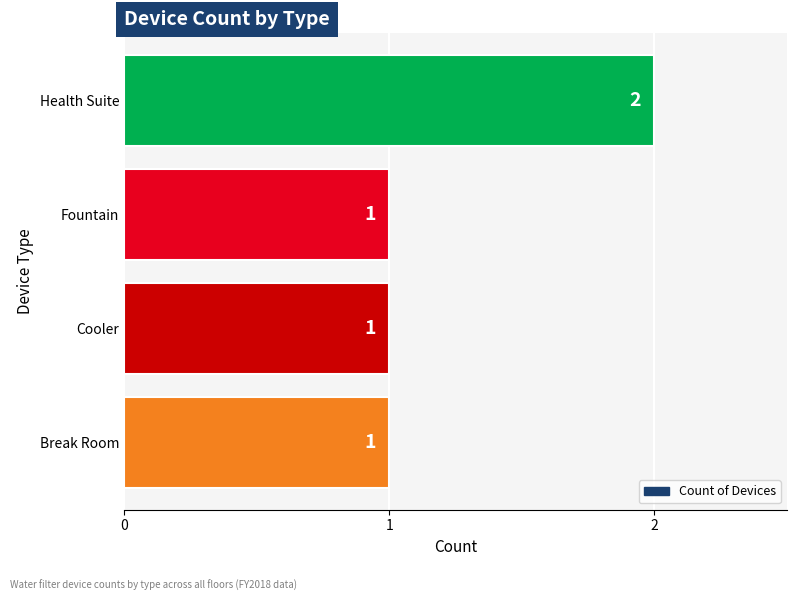

Count the values in the range 1 to 2.

4